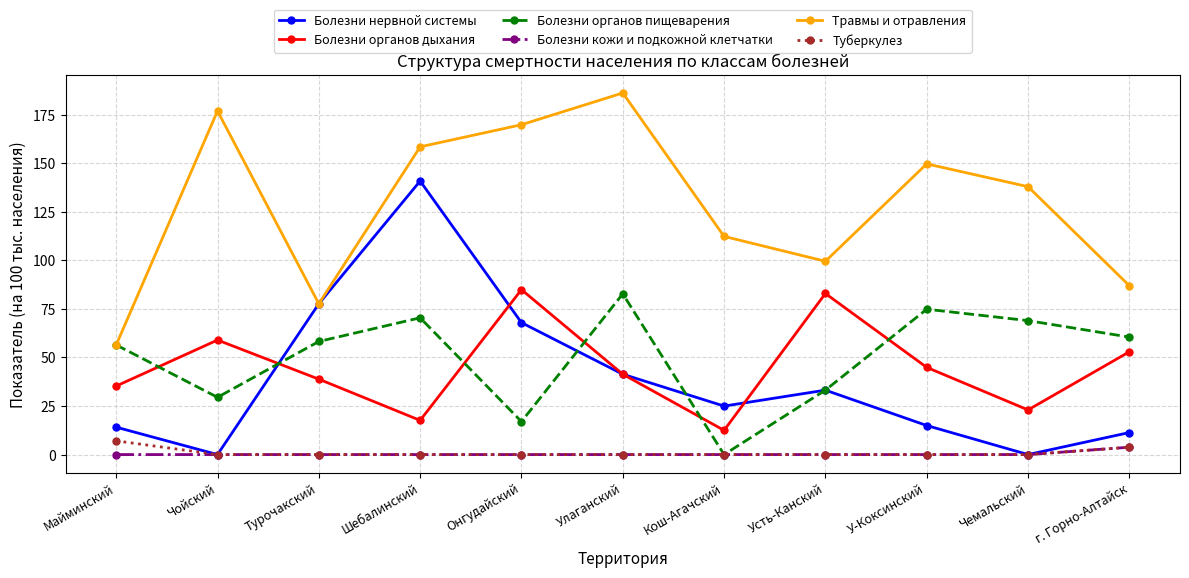

True or false: Болезни кожи и подкожной клетчатки and Травмы и отравления intersect in this chart.

False